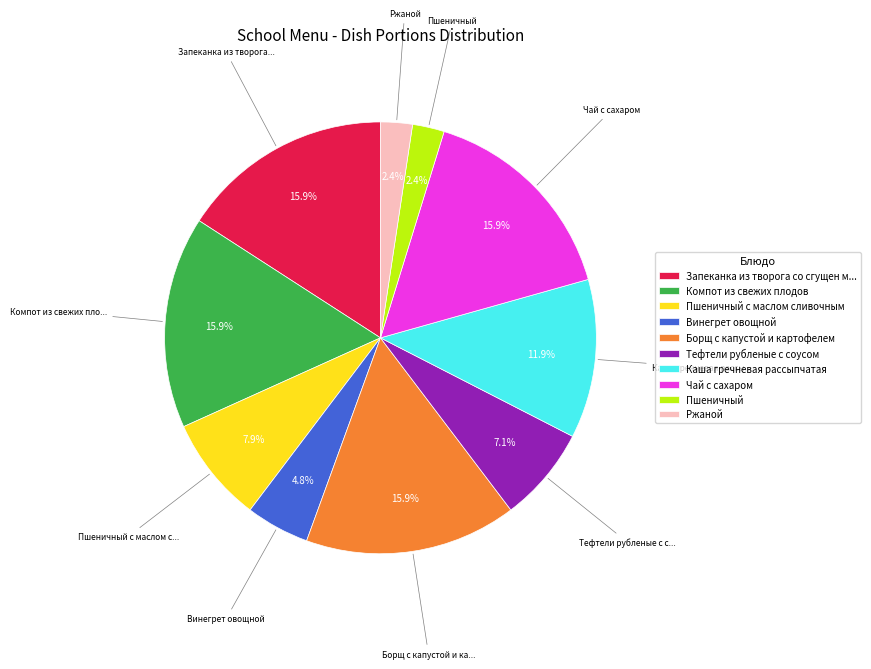

How much of the chart is everything except Борщ с капустой и картофелем?

84.1%